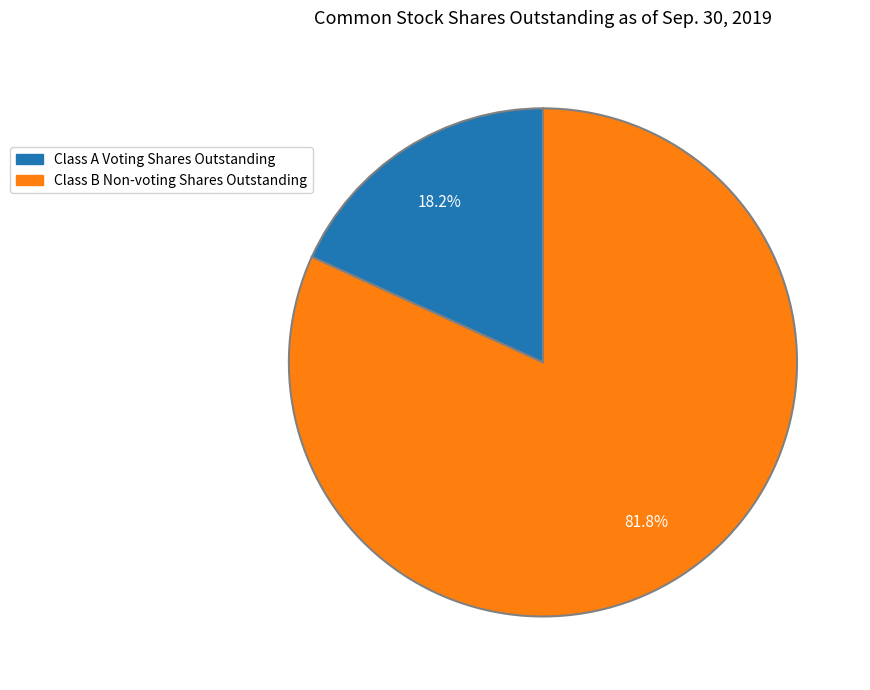

Is the sum of Class B Non-voting Shares Outstanding and Class A Voting Shares Outstanding greater than half?

Yes